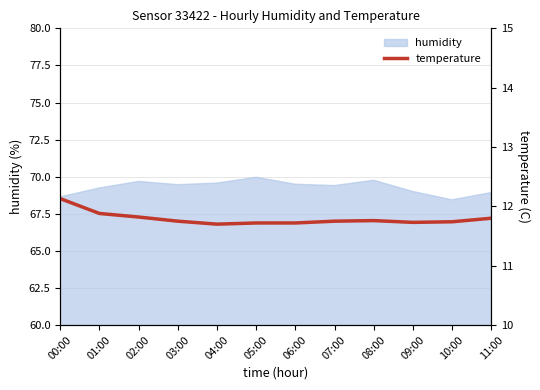

The chart shows a value of 19.1 at 09:00. True or false?

False